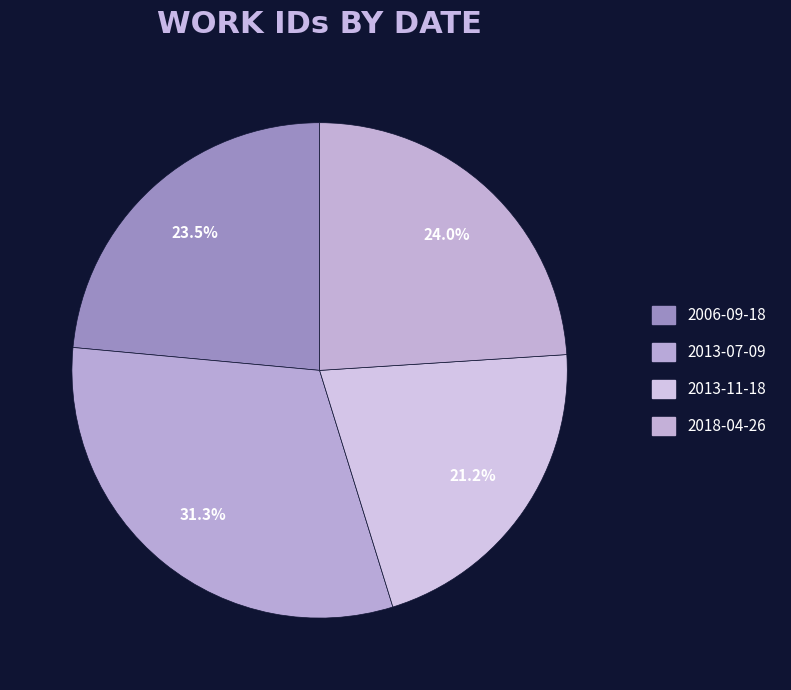

To the nearest percent, what is the difference between the largest and smallest slice percentages?

10%